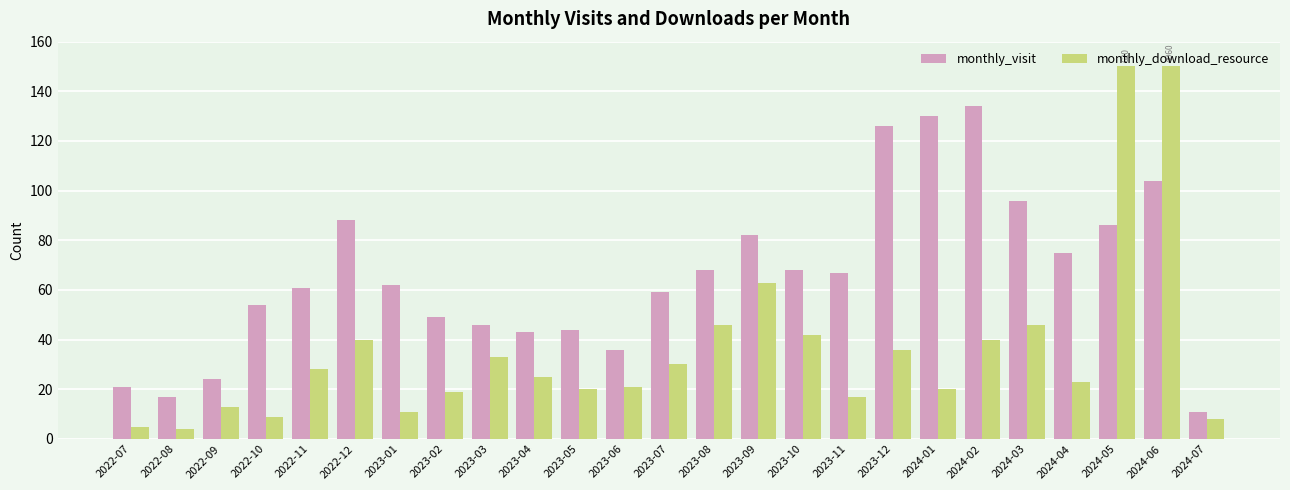

What is the spread (max minus min) of values at 2023-02?

30